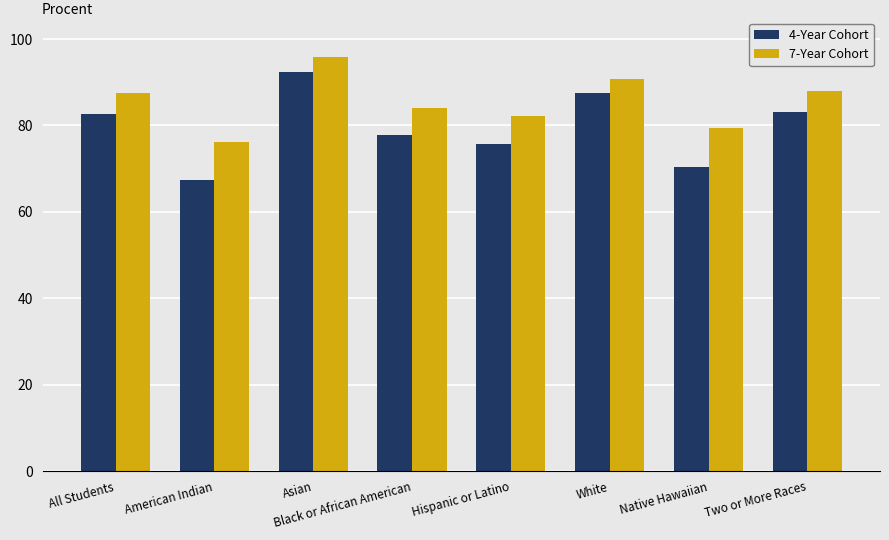

What is the difference between the maximum and minimum values in the 4-Year Cohort series?

25.1